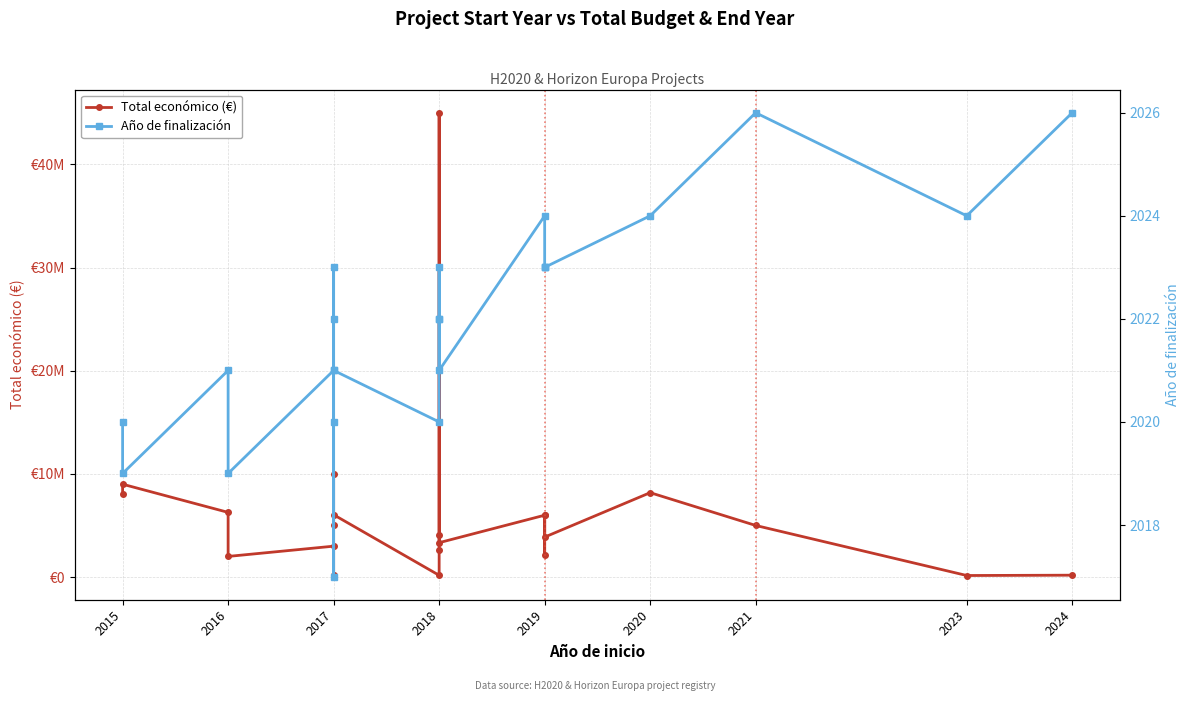

What is the total value across all series at 2016?

6270015